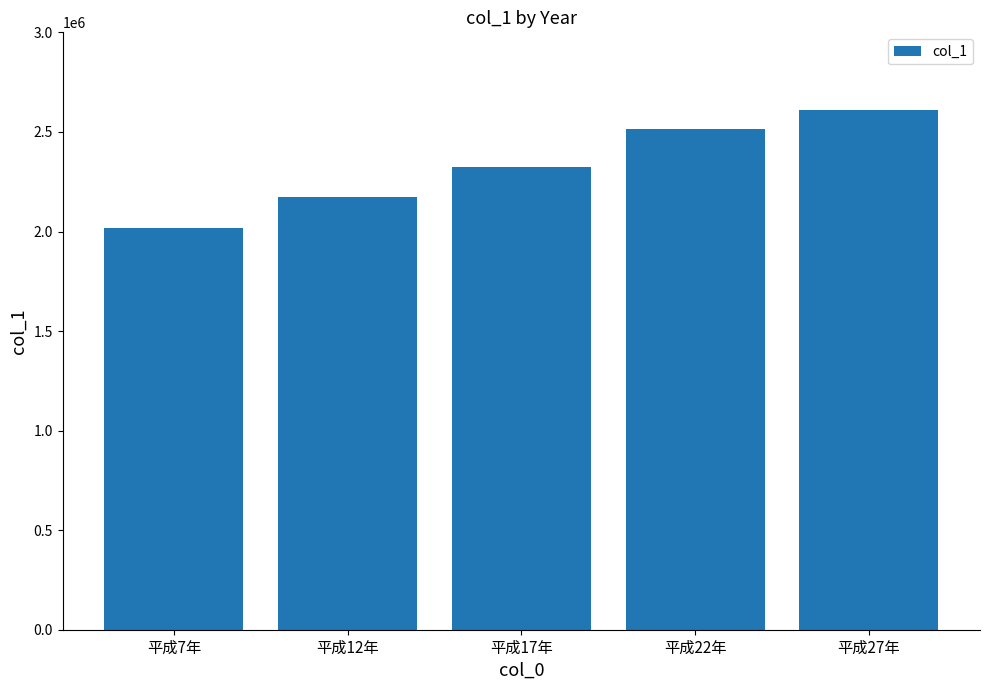

What is the label of the 4th bar from the right?

平成12年